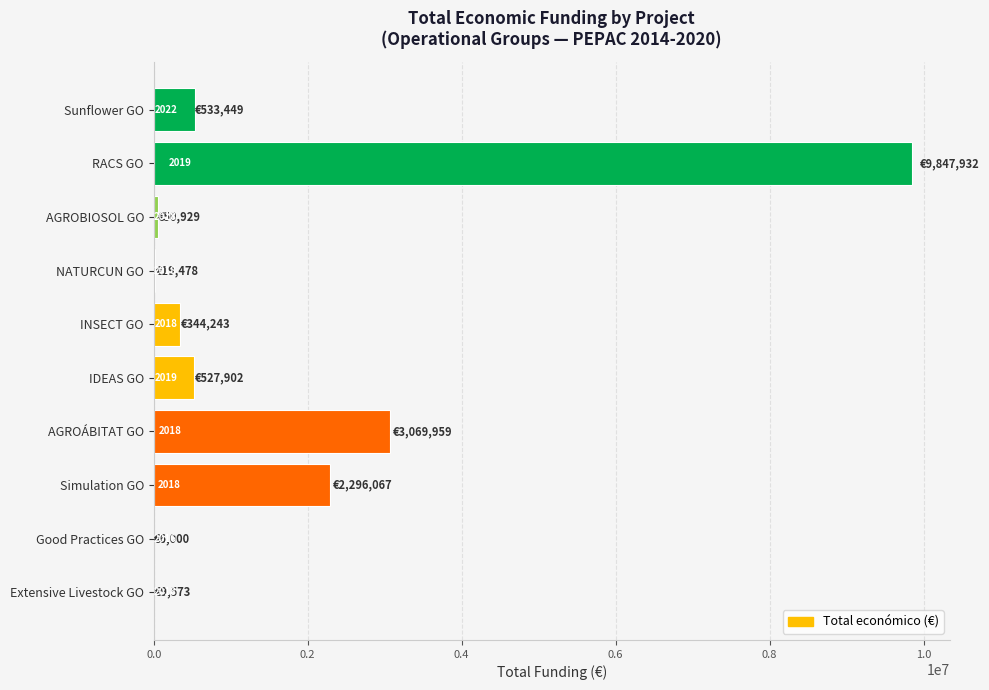

What is the sum of all values?

16705532